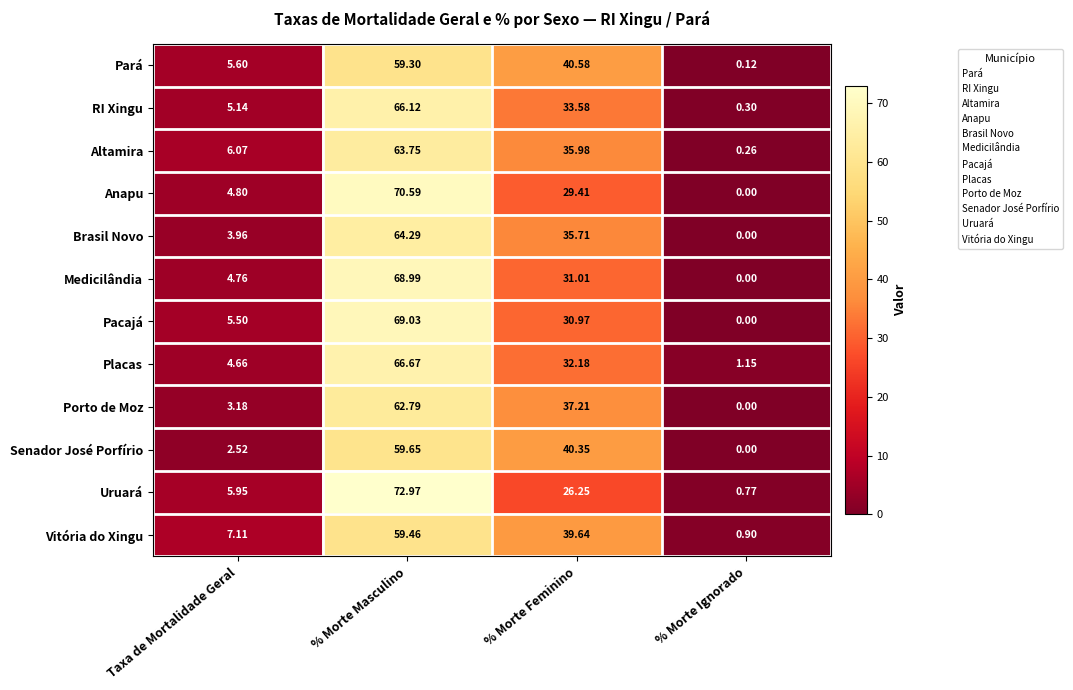

At which category is the sum across all series the highest?

% Morte Masculino